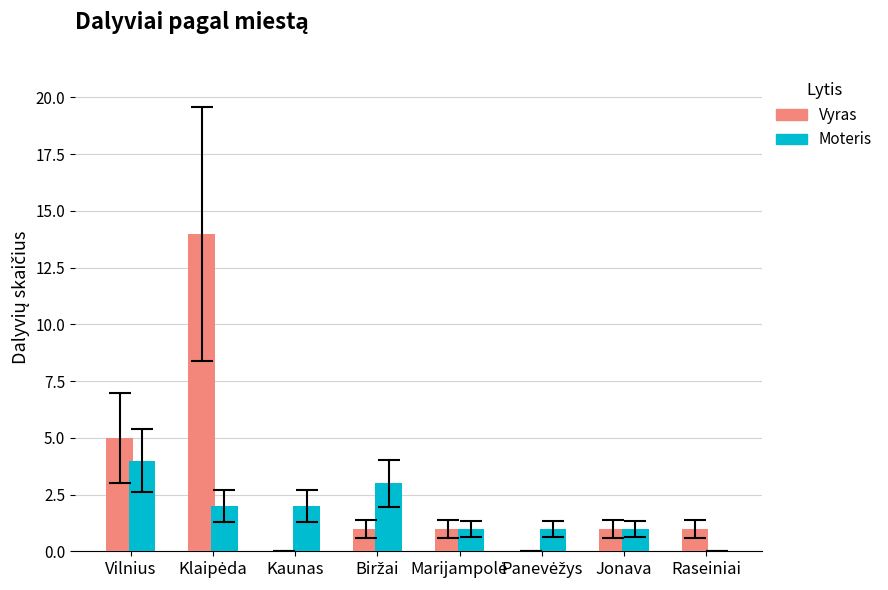

What is the difference between the Vyras values at Vilnius and Kaunas?

5